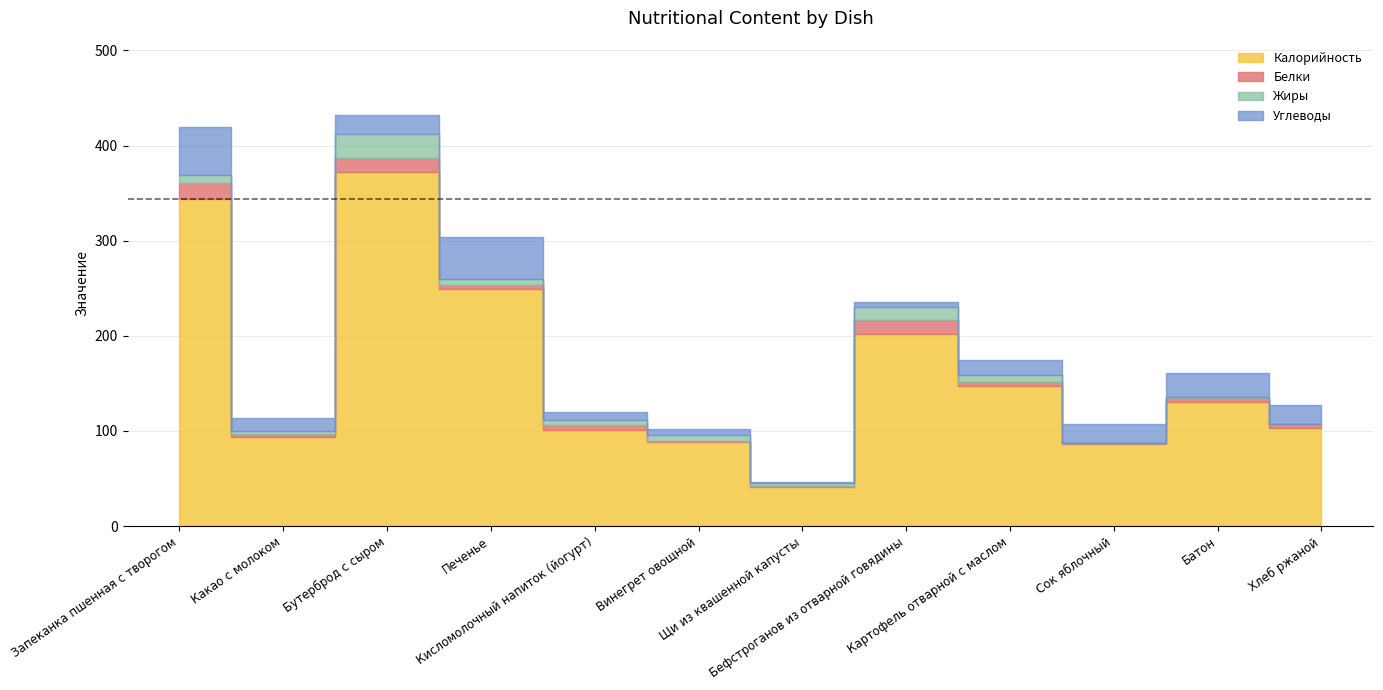

True or false: Белки has more than 1 points higher than both neighbors.

True